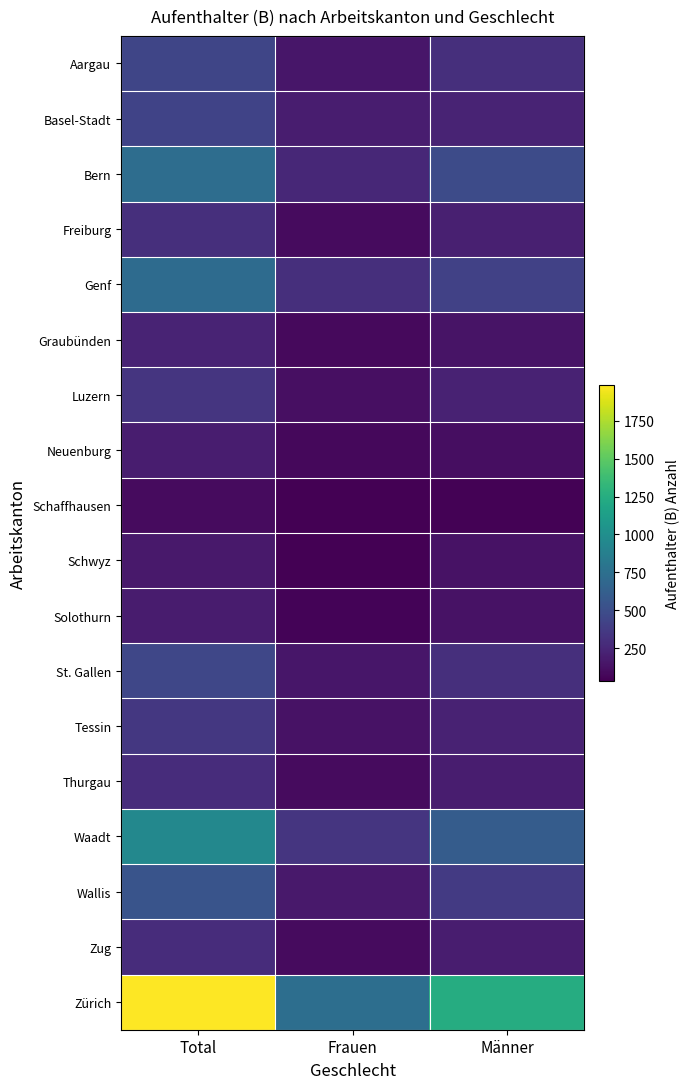

Reading left to right, what are all the values shown in this chart?

Aargau: Total=447	Frauen=152	Männer=295
Basel-Stadt: Total=429	Frauen=195	Männer=234
Bern: Total=736	Frauen=254	Männer=482
Freiburg: Total=300	Frauen=90	Männer=210
Genf: Total=714	Frauen=301	Männer=413
Graubünden: Total=231	Frauen=89	Männer=142
Luzern: Total=340	Frauen=116	Männer=224
Neuenburg: Total=189	Frauen=77	Männer=112
Schaffhausen: Total=92	Frauen=41	Männer=51
Schwyz: Total=168	Frauen=36	Männer=132
Solothurn: Total=185	Frauen=55	Männer=130
St. Gallen: Total=449	Frauen=154	Männer=295
Tessin: Total=354	Frauen=133	Männer=221
Thurgau: Total=282	Frauen=93	Männer=189
Waadt: Total=945	Frauen=338	Männer=607
Wallis: Total=539	Frauen=171	Männer=368
Zug: Total=283	Frauen=90	Männer=193
Zürich: Total=1986	Frauen=742	Männer=1244